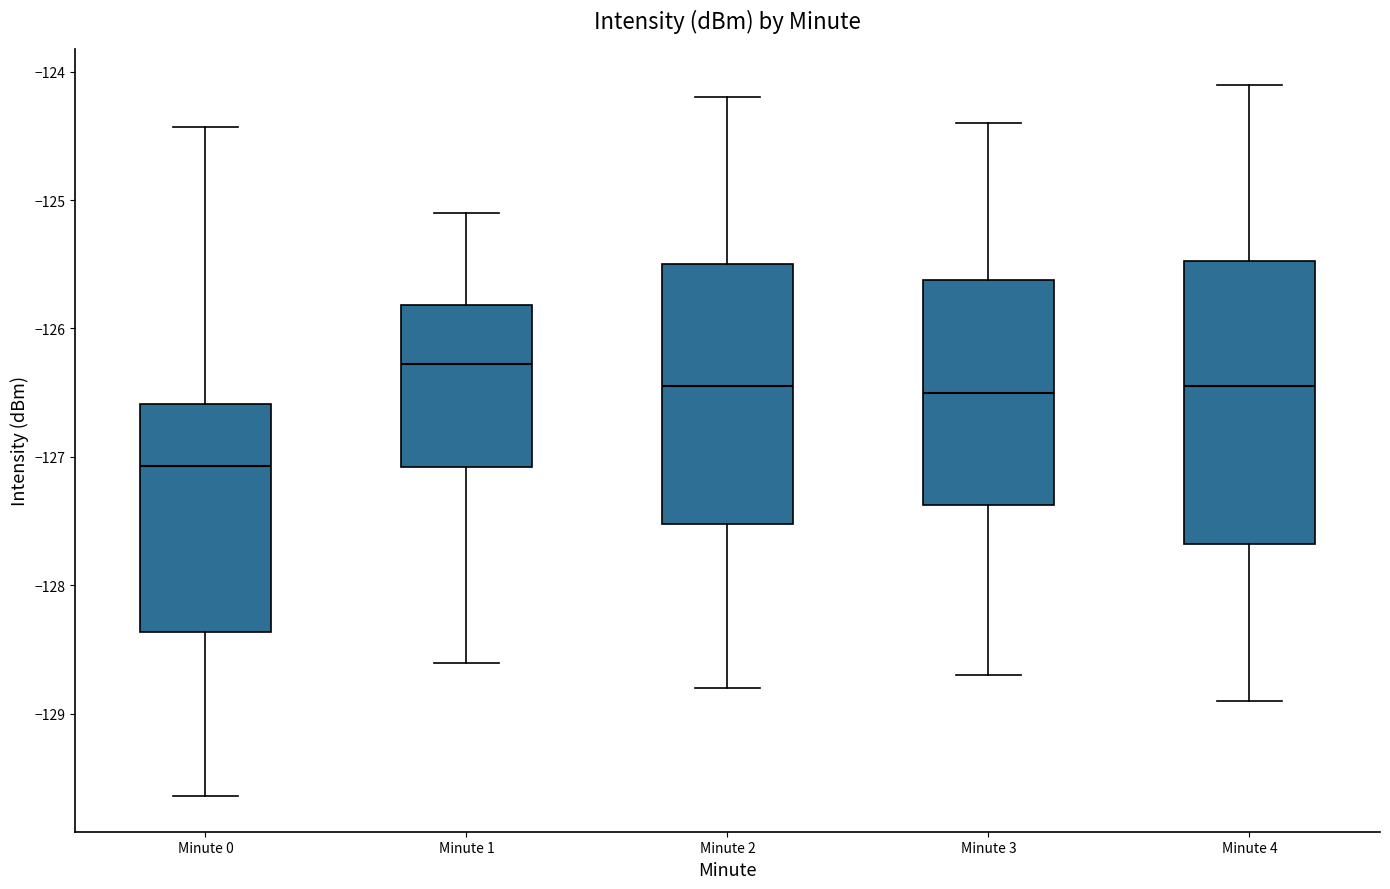

Reading left to right, transcribe this box plot: for each box, give where its median line is, the range the box spans, and where its two whiskers end, as read against the y-axis. The values are not printed on the chart, so give them approximately, as read against the axis.

Minute 0: median -127.1, box -128.4 to -126.6, whiskers -129.6 to -124.4
Minute 1: median -126.3, box -127.1 to -125.8, whiskers -128.6 to -125.1
Minute 2: median -126.4, box -127.5 to -125.5, whiskers -128.8 to -124.2
Minute 3: median -126.5, box -127.4 to -125.6, whiskers -128.7 to -124.4
Minute 4: median -126.4, box -127.7 to -125.5, whiskers -128.9 to -124.1